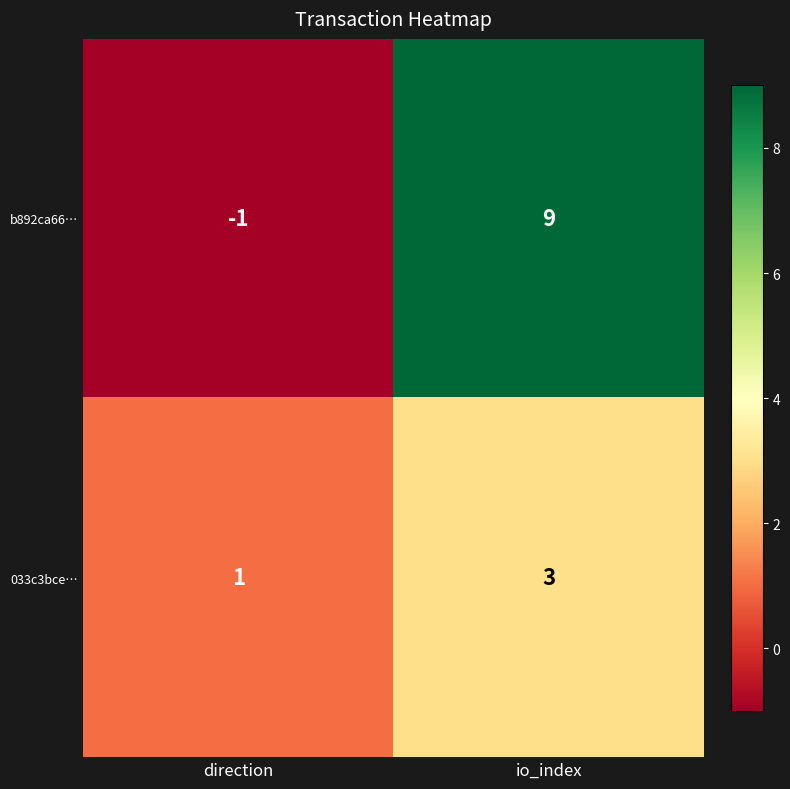

What is the minimum value shown in the chart?

-1